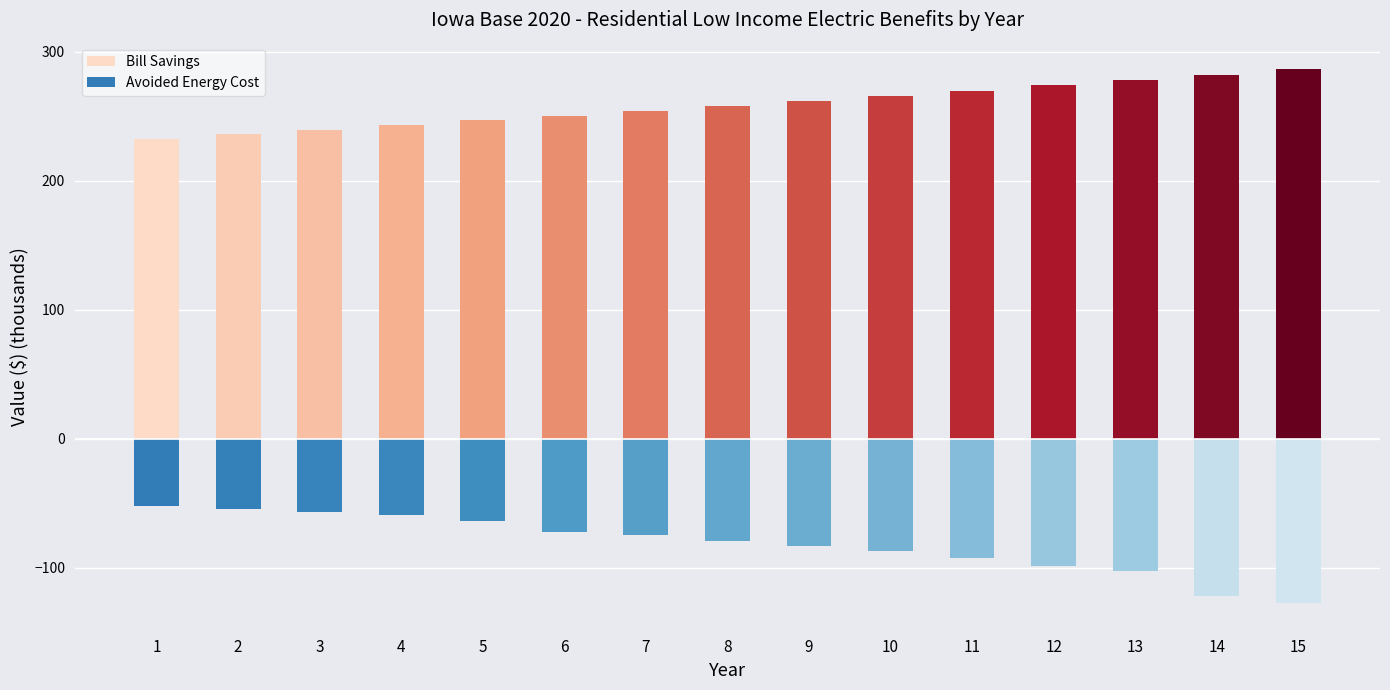

Is it true that Avoided Energy Cost equals -26.4 at 6?

False